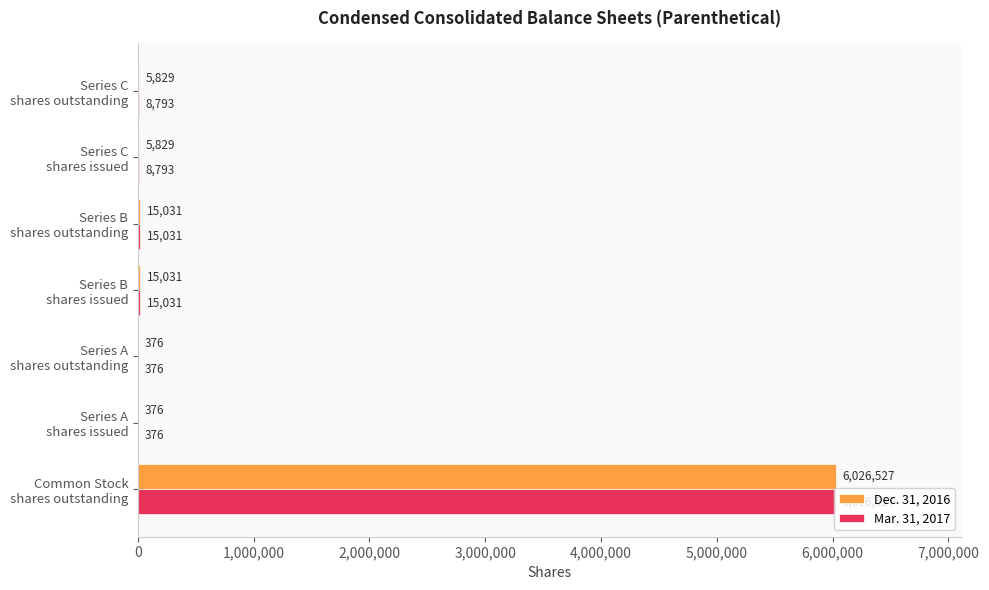

Which series has the largest total across all categories?

Mar. 31, 2017